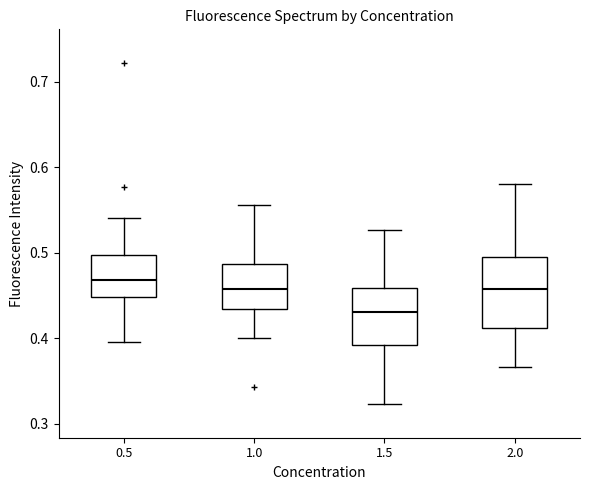

Where is the lower edge of the box at x = 2.0 on the y-axis? The values are not printed on the chart, so give them approximately, as read against the axis.

0.41